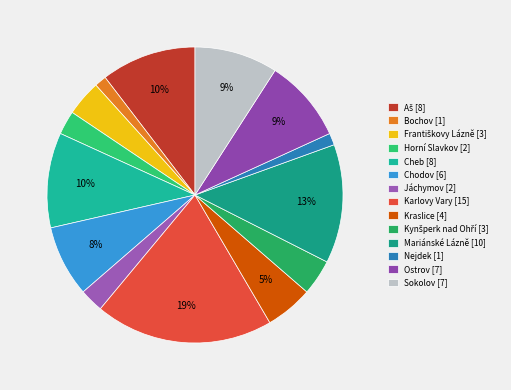

What percentage is the Karlovy Vary slice, to the nearest percent?

19%